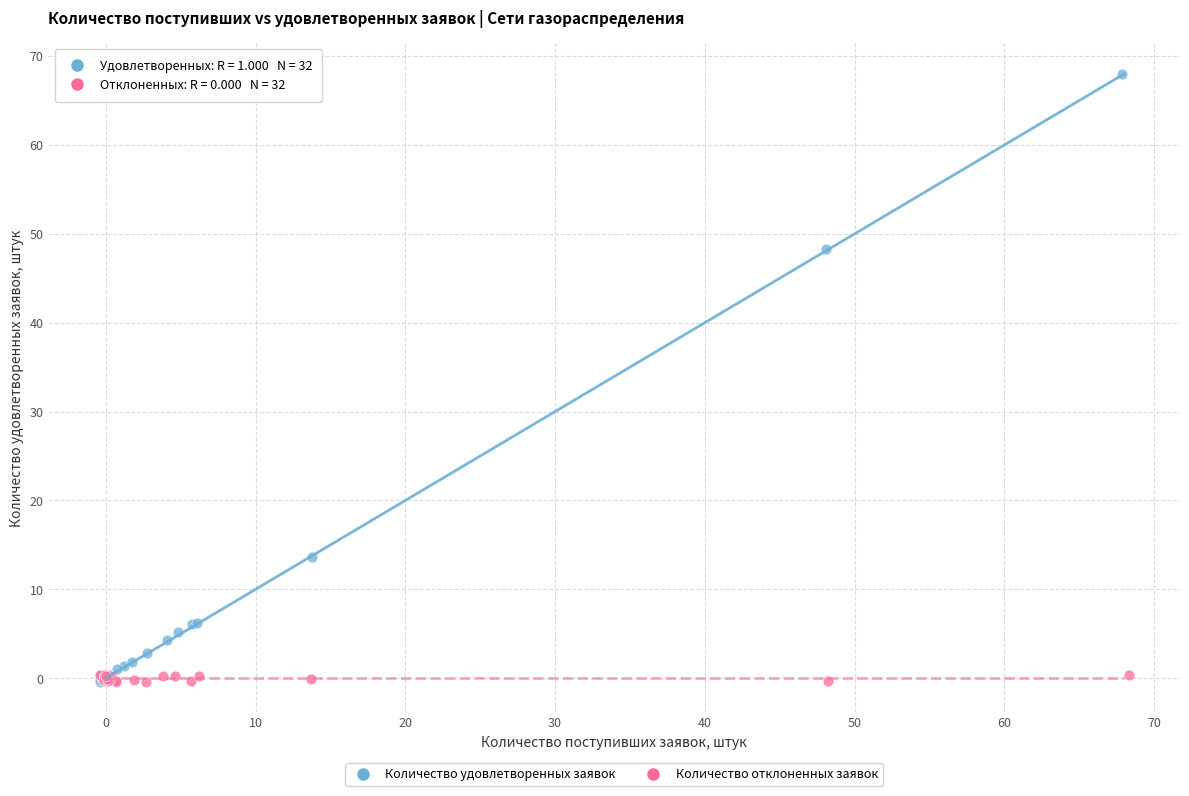

Which series contains the highest Y value?

Количество удовлетворенных заявок